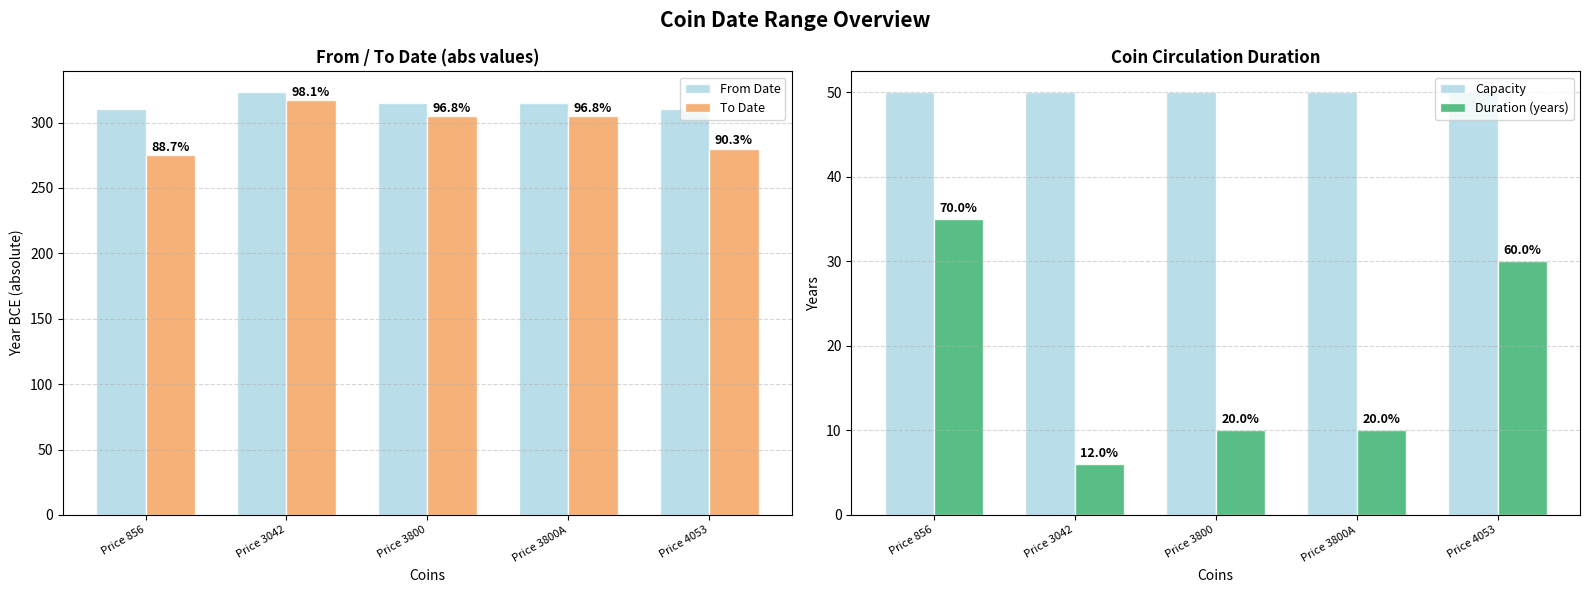

Is it true that Capacity equals 11 at Price 3042?

False